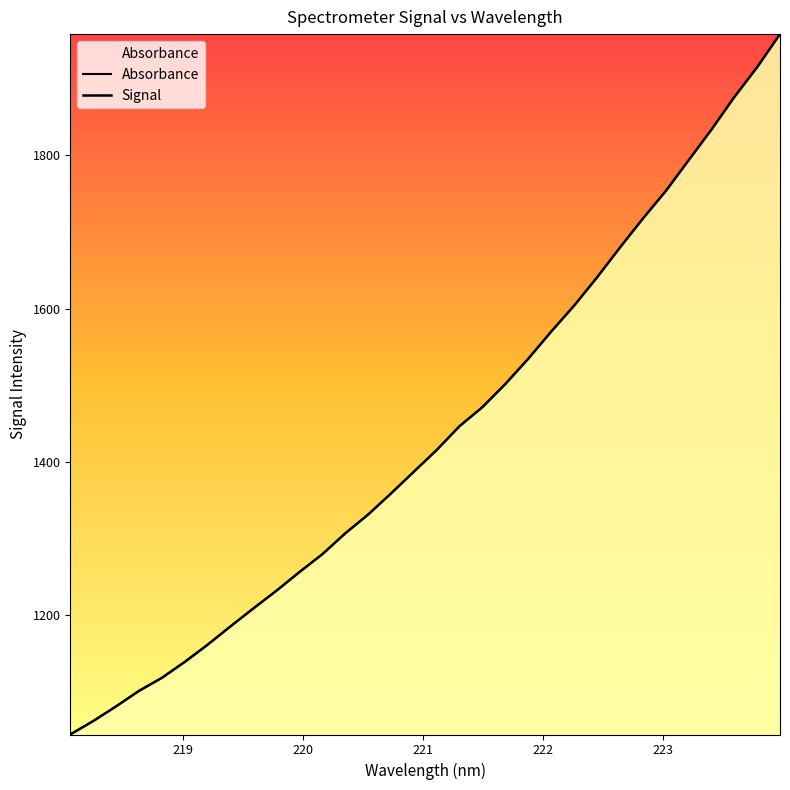

How many values in the Absorbance series are below 1415?

16